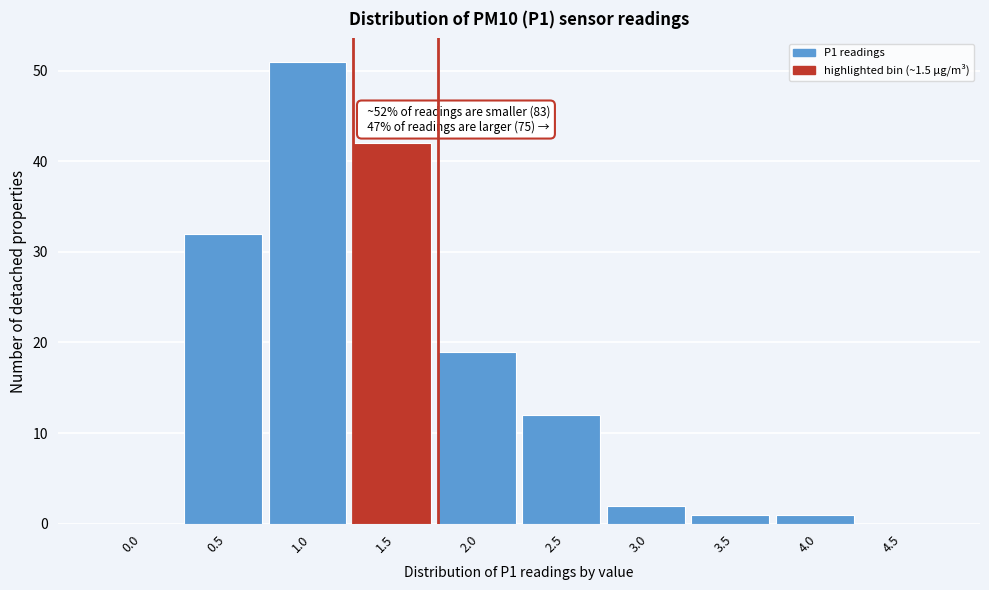

Reading left to right, extract all data points from this chart.

0.0=0	0.5=32	1.0=51	1.5=42	2.0=19	2.5=12	3.0=2	3.5=1	4.0=1	4.5=0